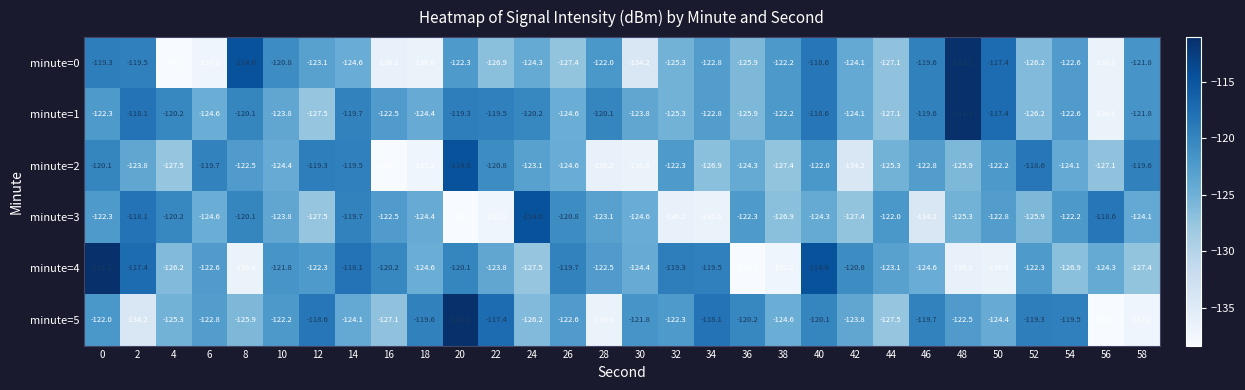

Which series has the largest total across all categories?

minute=1